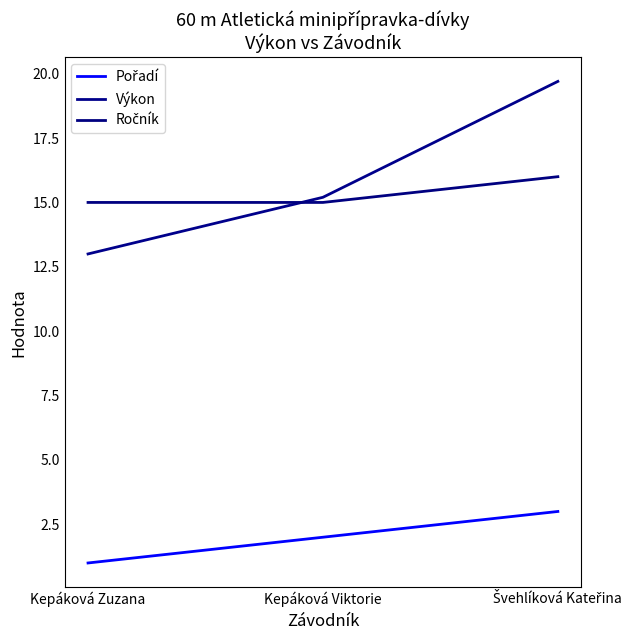

Where is Ročník nearest to the value 15?

Kepáková Zuzana